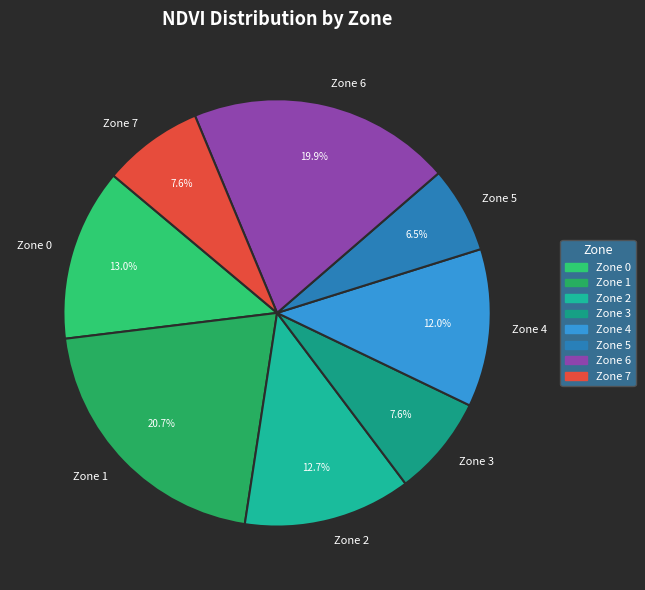

What percentage do Zone 5 and Zone 7 together represent?

14.1%